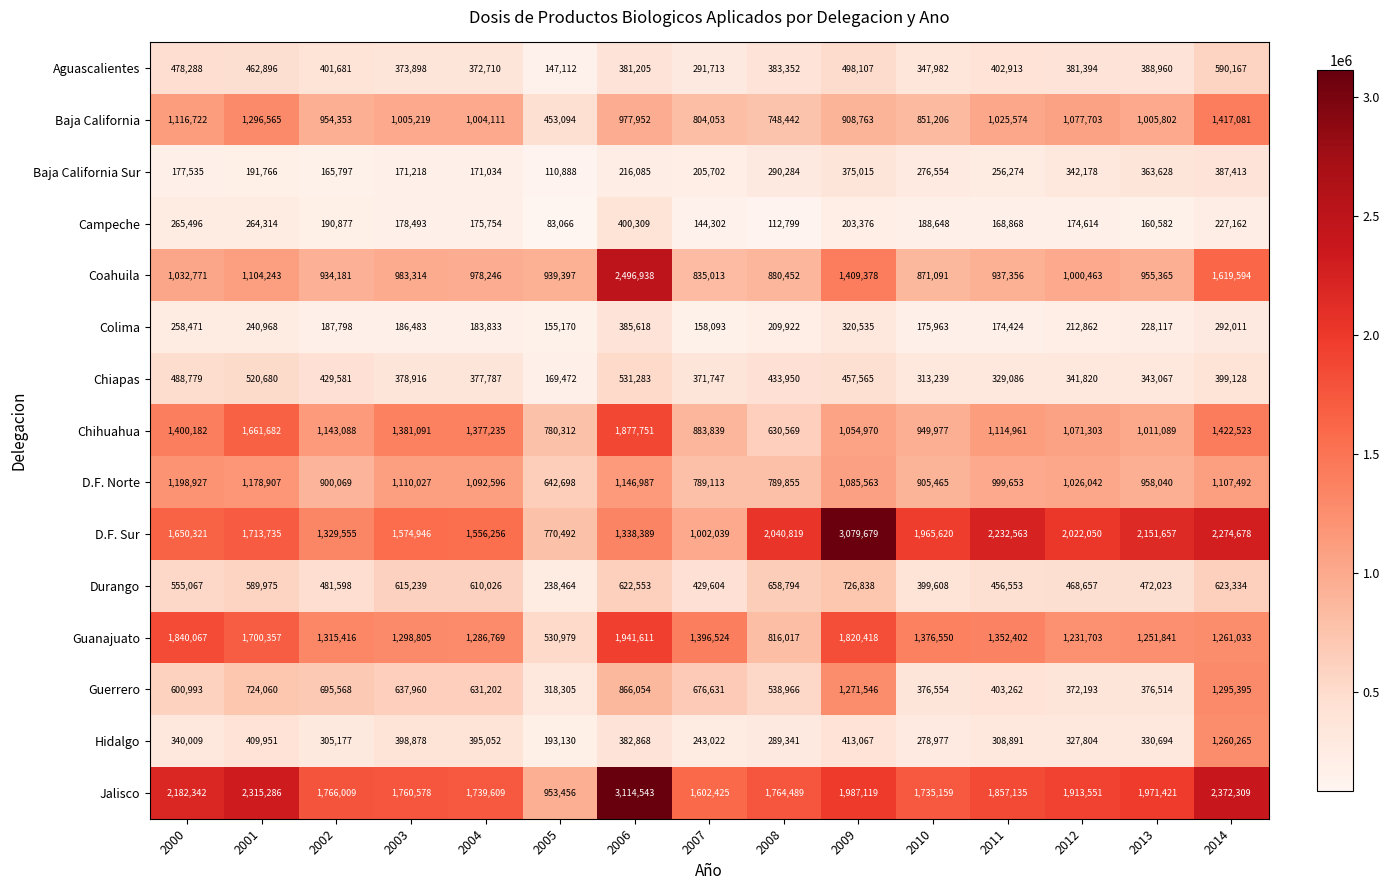

What is the highest value of the Campeche series?

400309